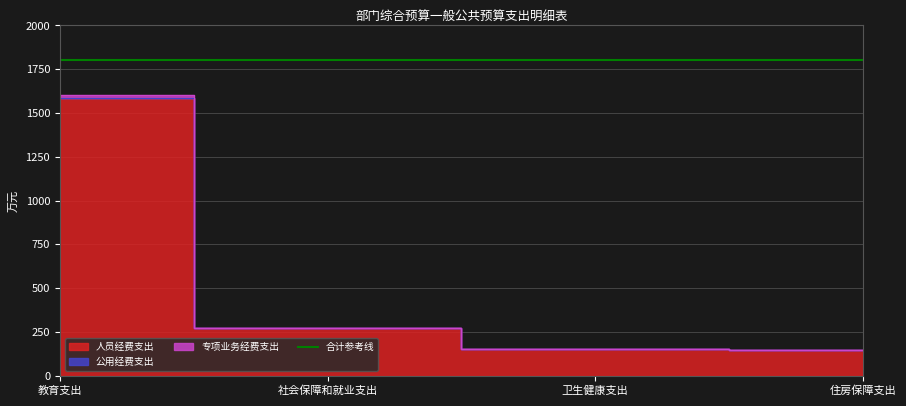

How many data points in 人员经费支出 are above 271?

1